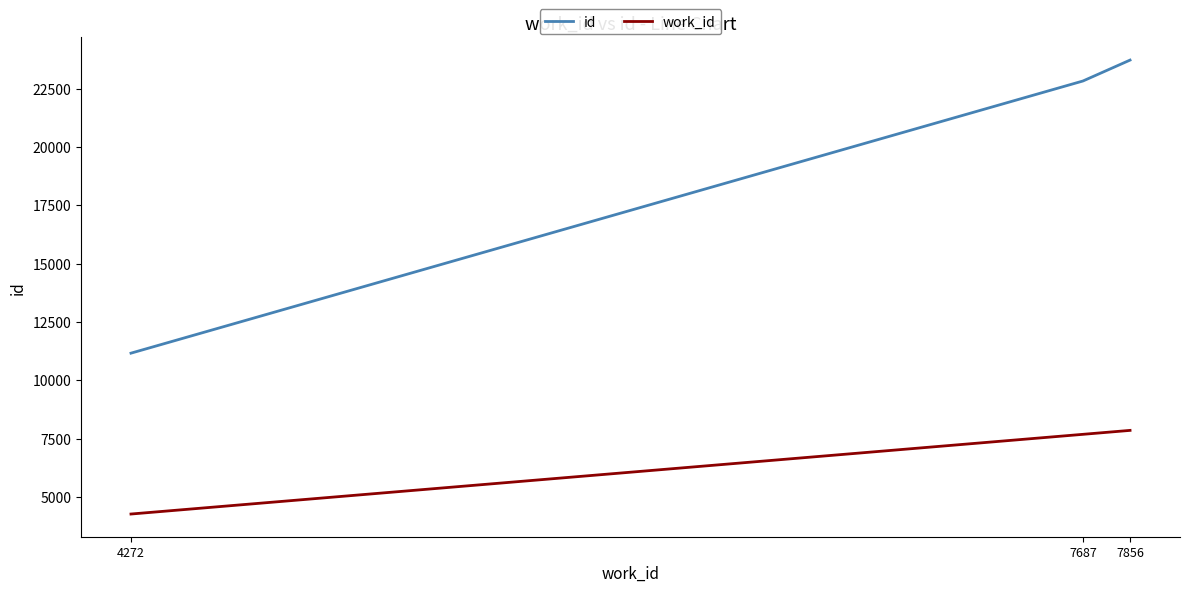

Which category has the lowest value in the id series?

4272